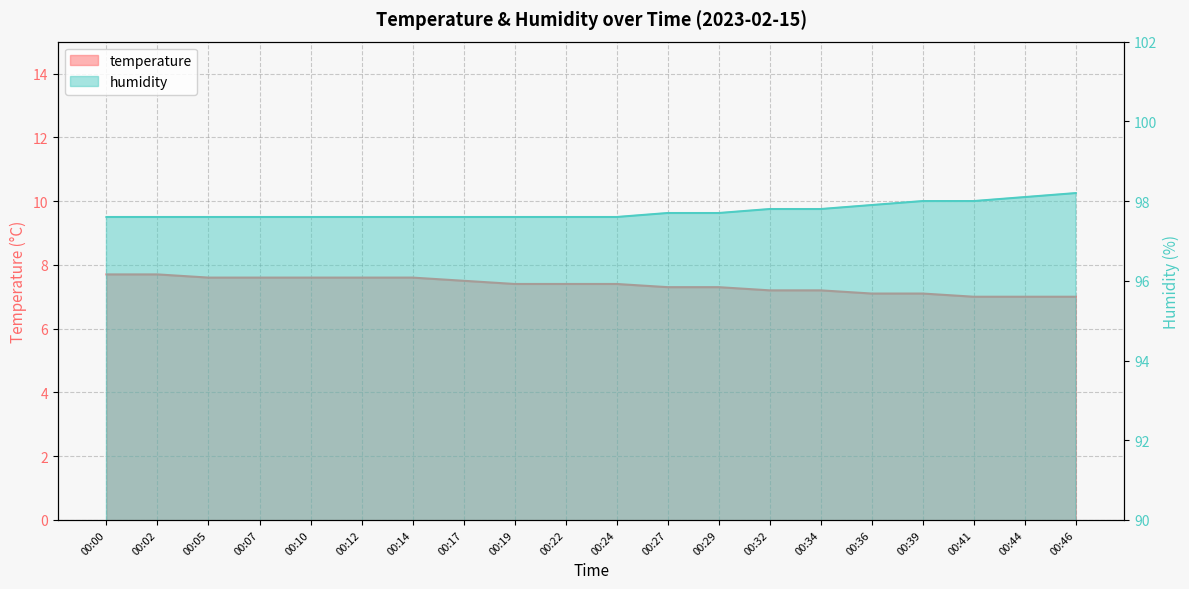

True or false: temperature and humidity cross at least once.

False